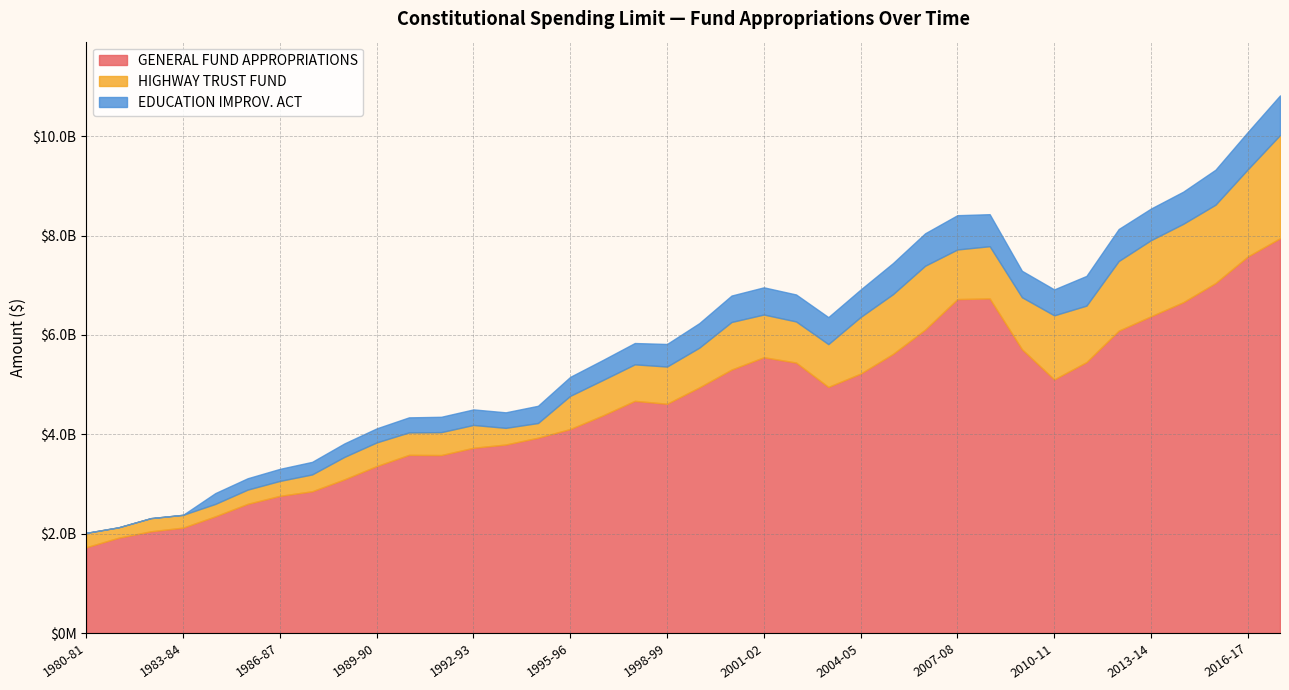

What is the difference between the highest and lowest values at 1993-94?

3481772315